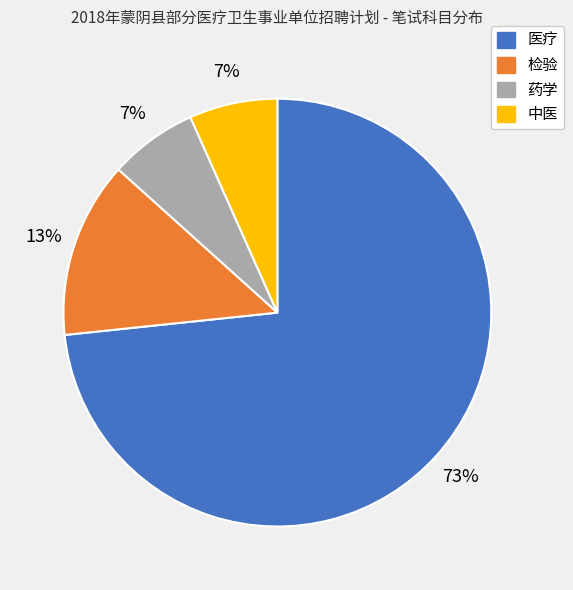

True or false: 药学 accounts for 1% of the total.

False